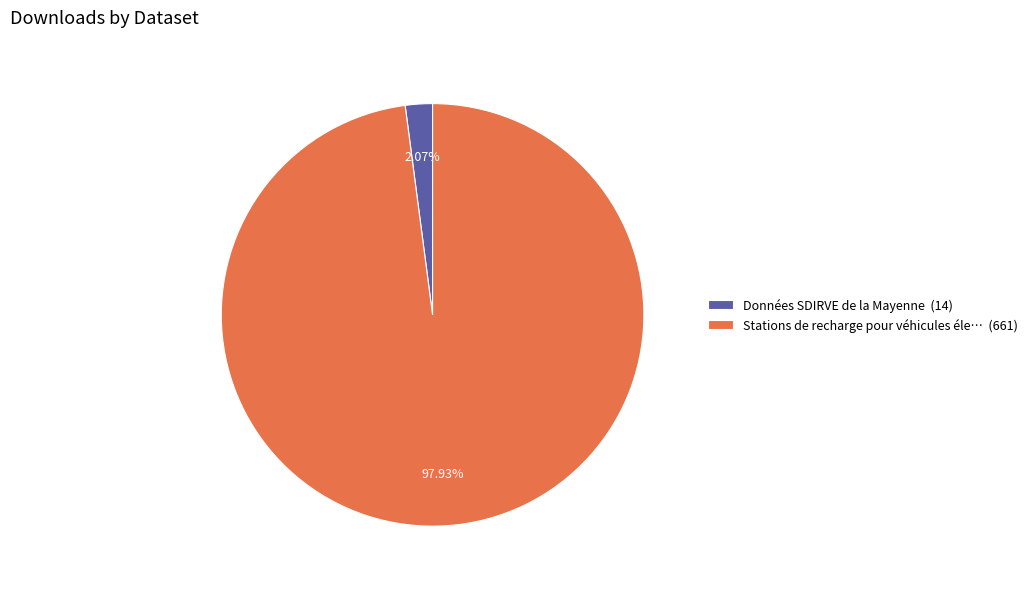

Is the sum of Données SDIRVE de la Mayenne (14) and Stations de recharge pour véhicules éle… (661) greater than half?

Yes